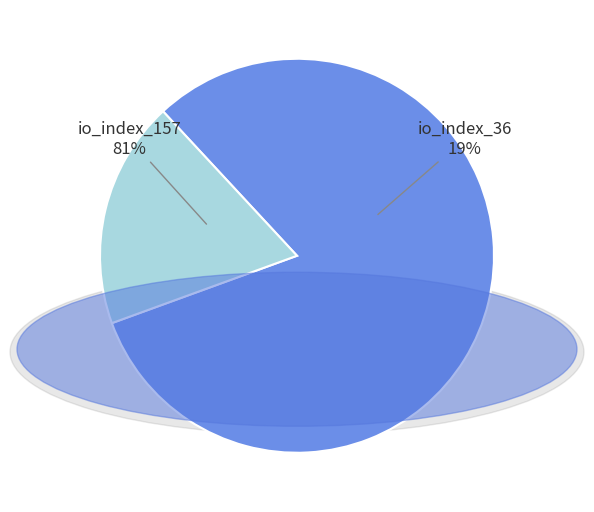

The tx_index_36 slice represents 33% of the pie. True or false?

False